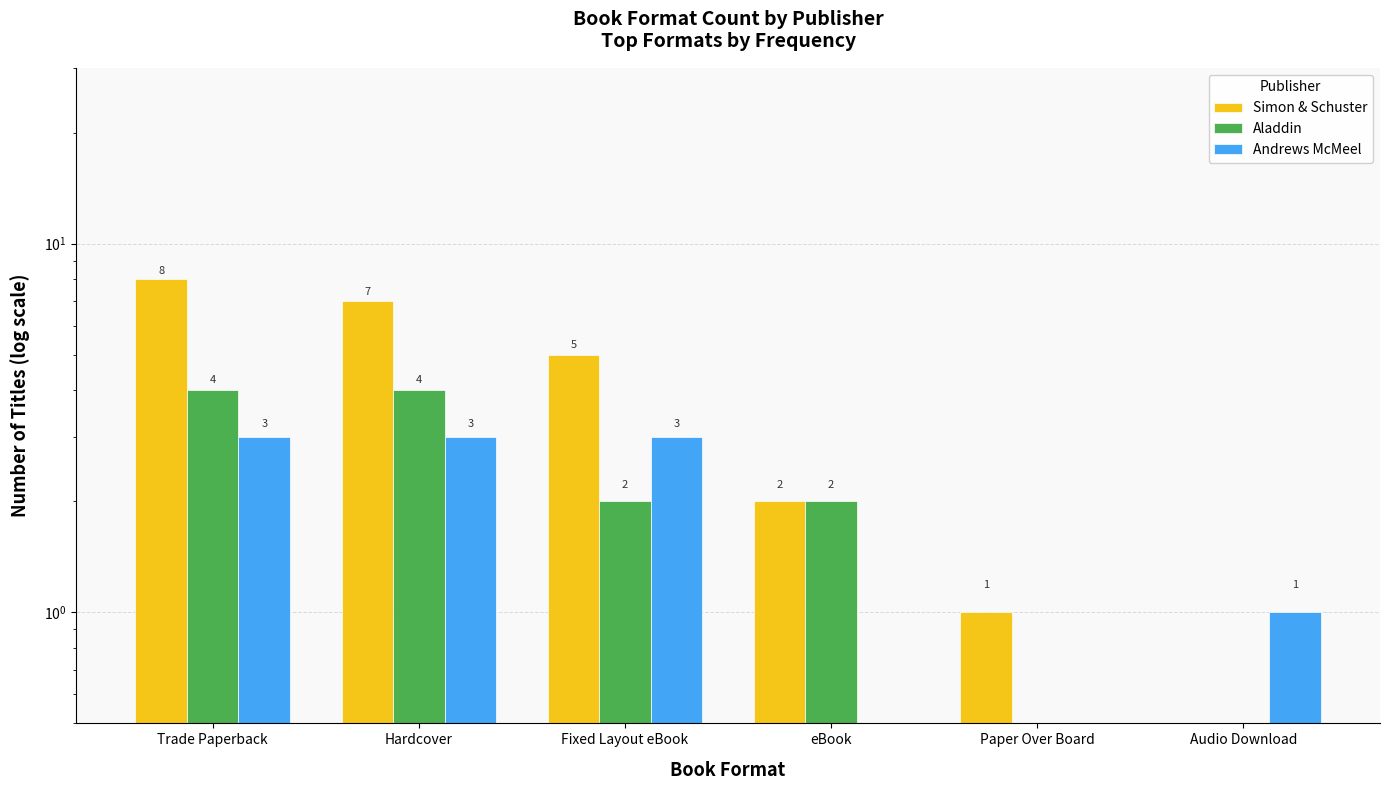

Which category has the lowest value in the Aladdin series?

Paper Over Board